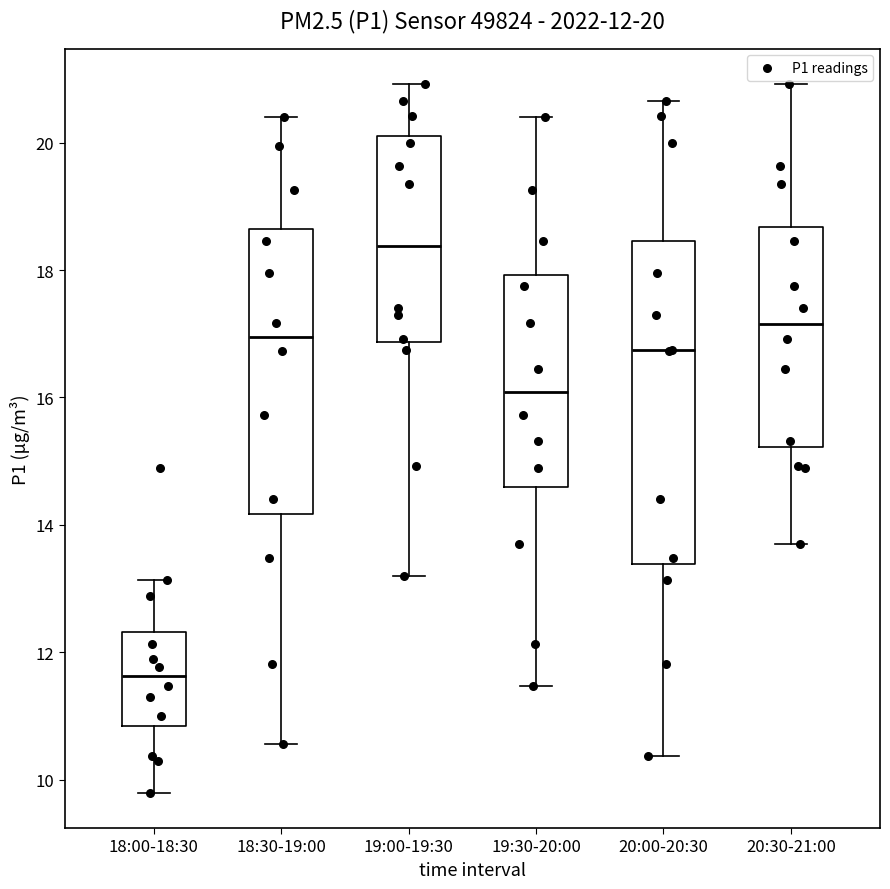

Which box's median line is the highest?

19:00-19:30